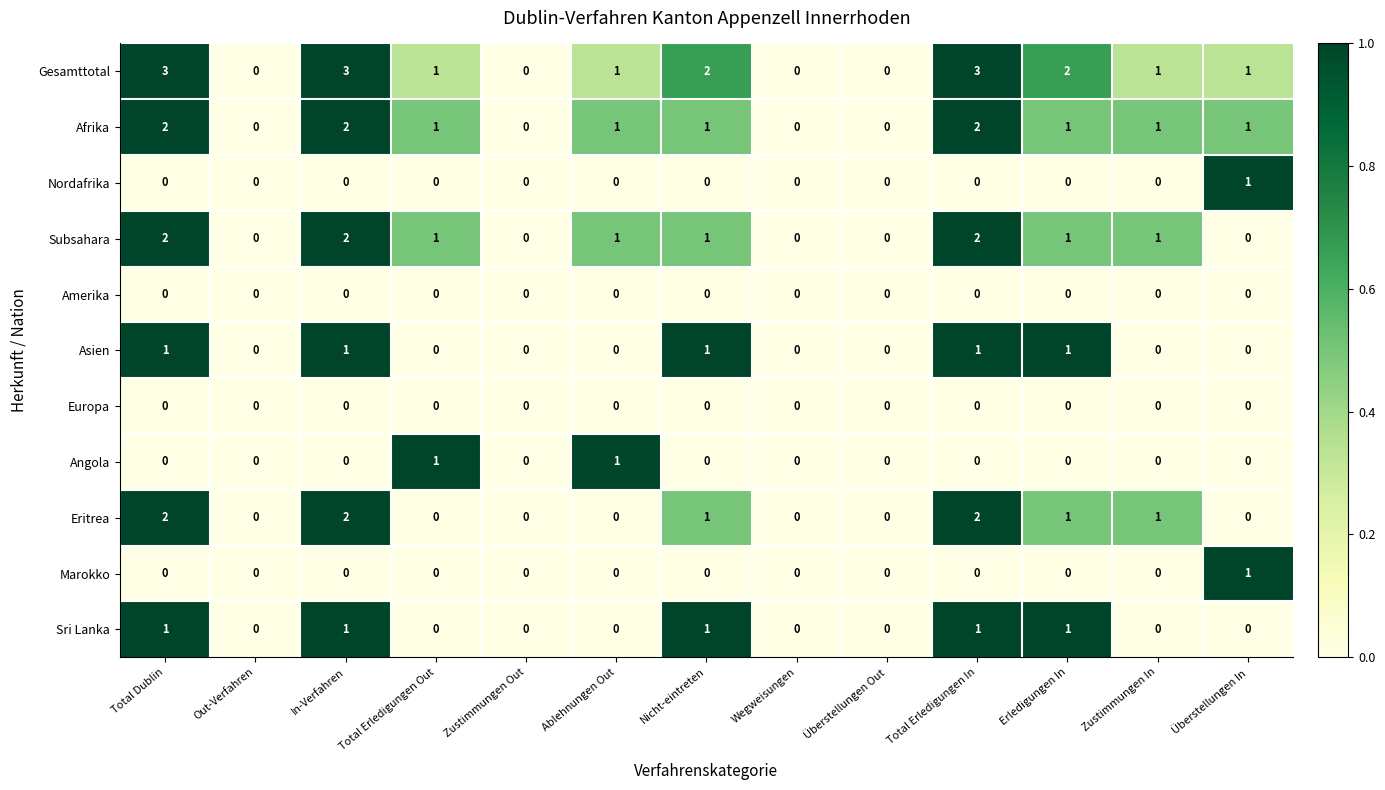

Is it true that Amerika equals 0 at Out-Verfahren?

True